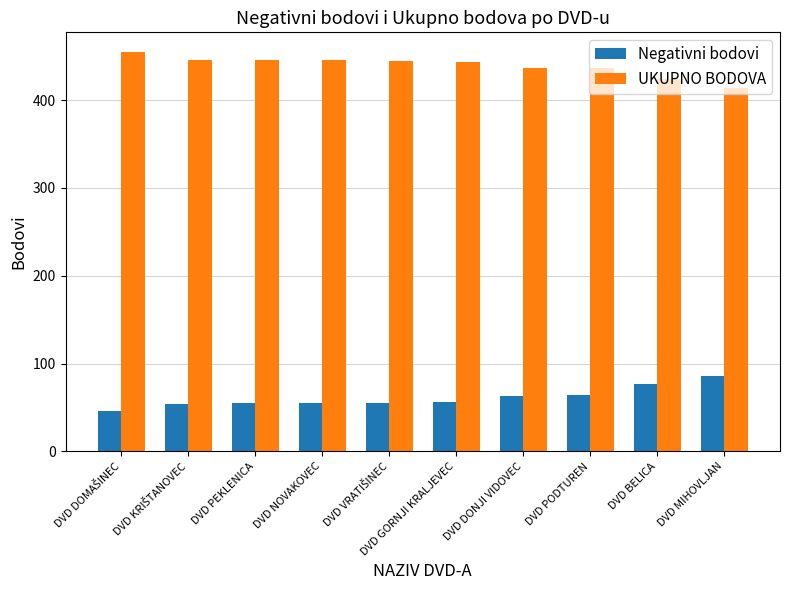

What is the maximum value for Negativni bodovi?

86.2